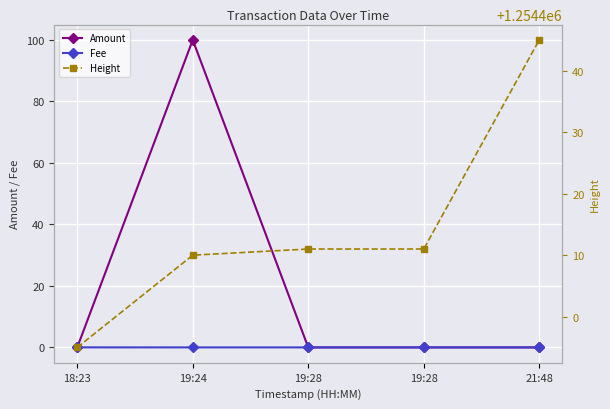

List the labels in order of Amount value, largest first.

19:24, 18:23, 19:28, 19:28, 21:48